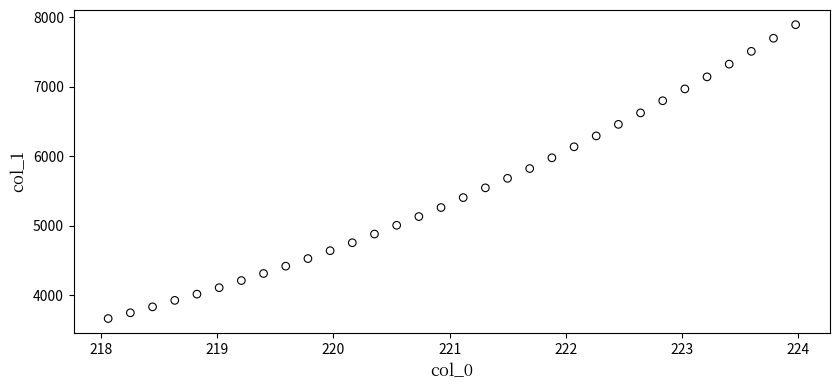

What is the range of Y values (max minus min)?

4228.7